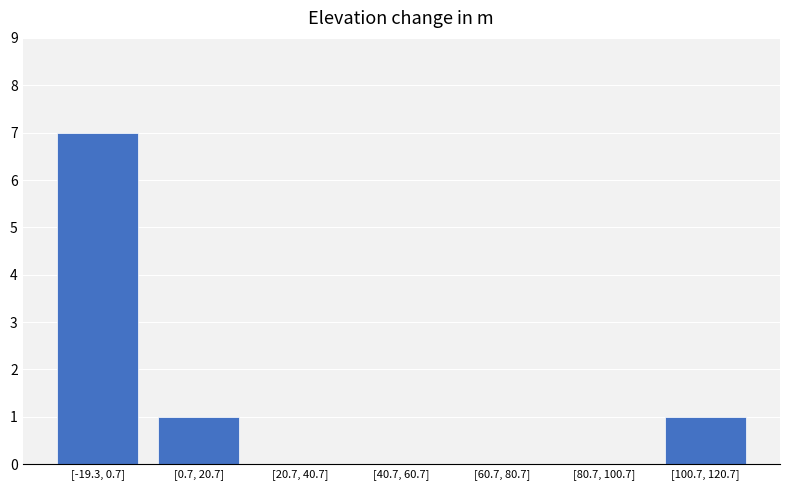

Reading left to right, list all the values displayed in this chart.

[-19.3, 0.7]=7	[0.7, 20.7]=1	[20.7, 40.7]=0	[40.7, 60.7]=0	[60.7, 80.7]=0	[80.7, 100.7]=0	[100.7, 120.7]=1